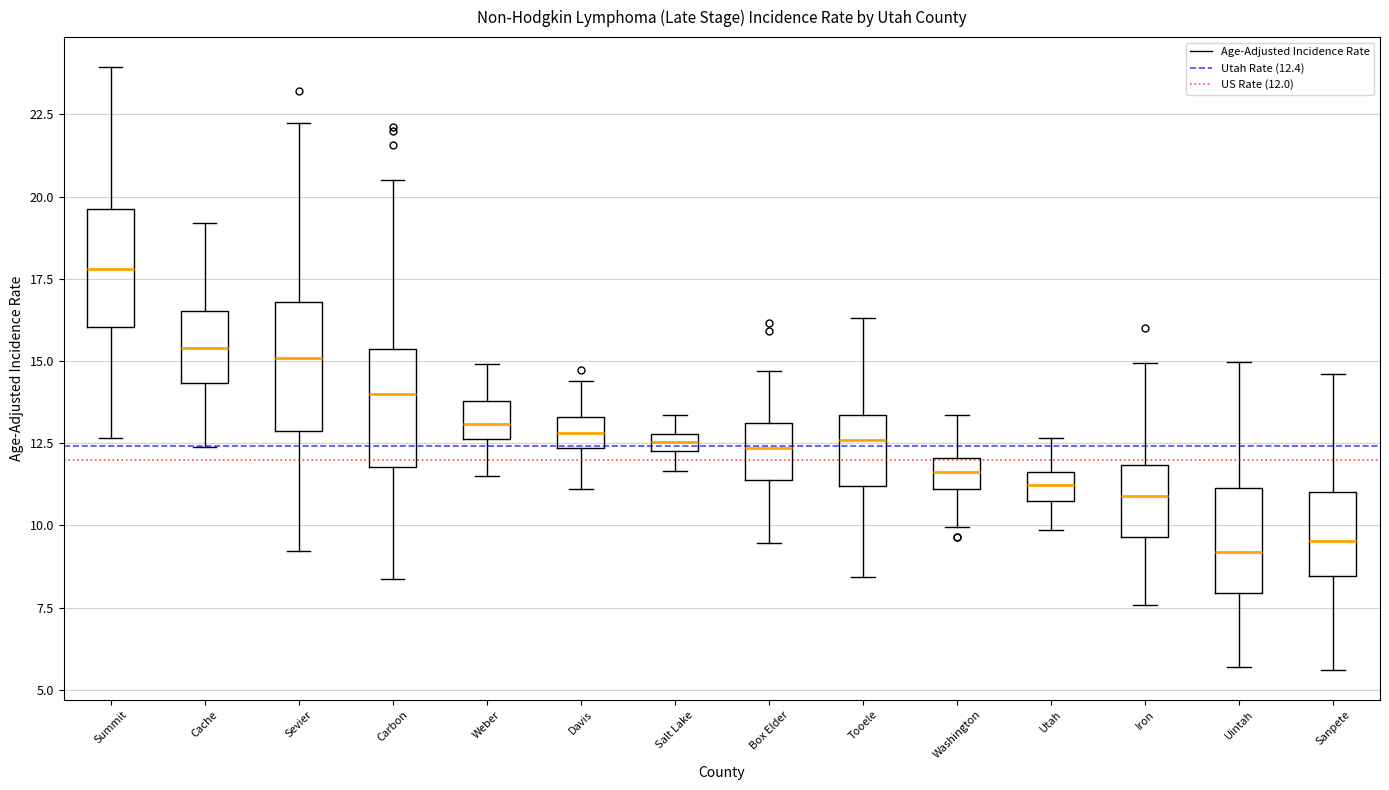

Where does the lower whisker of the box for Sanpete end on the y-axis? The values are not printed on the chart, so give them approximately, as read against the axis.

5.5